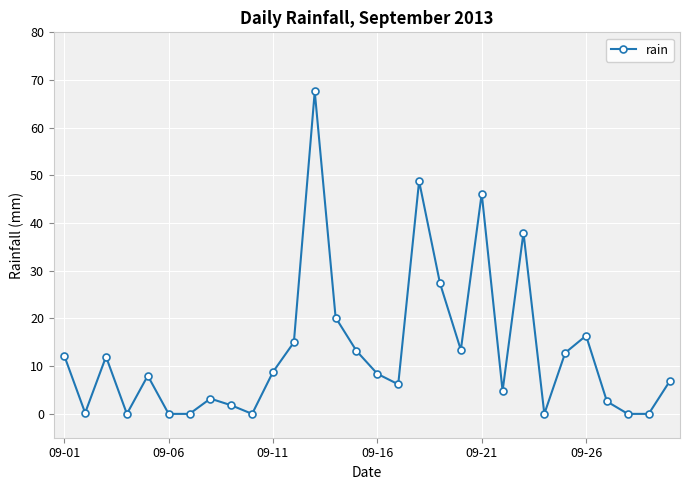

How many distinct data groups are displayed?

1